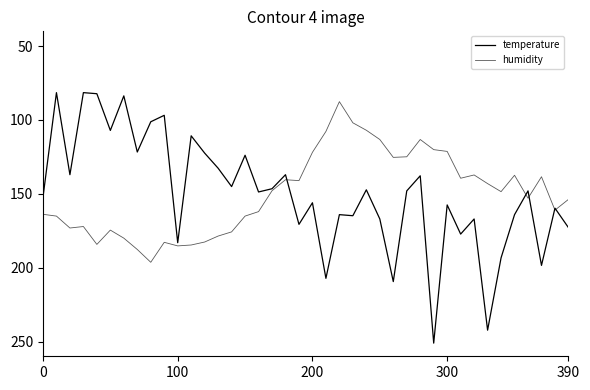

List the series in order of their overall mean, lowest first.

temperature, humidity